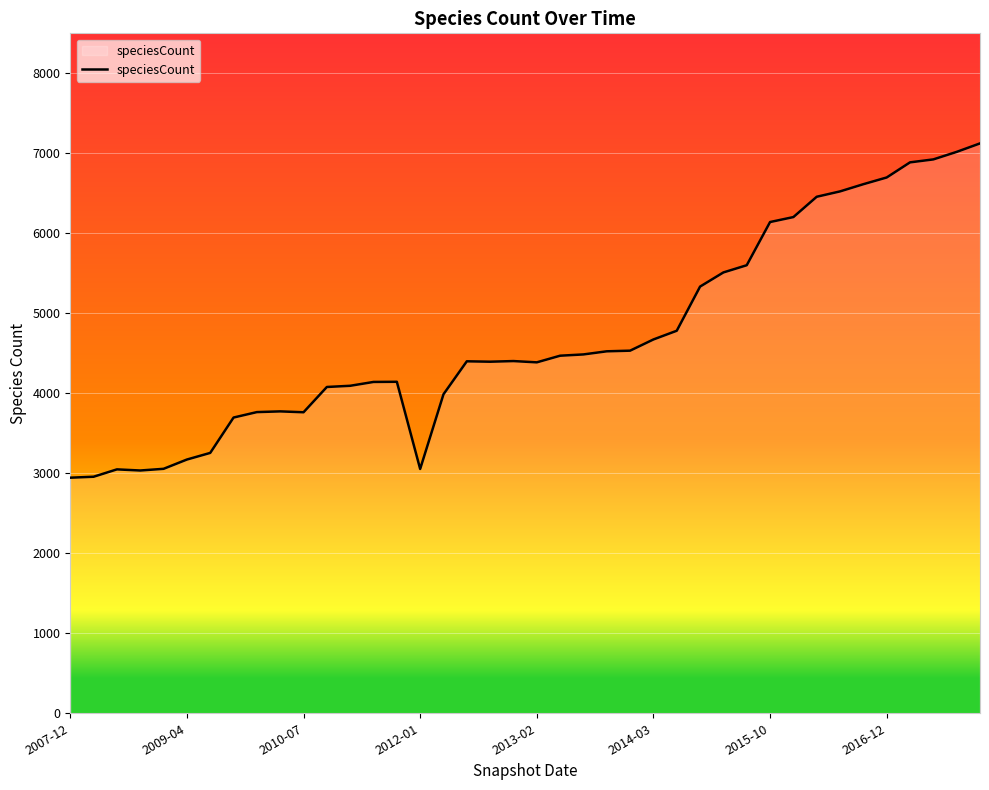

What is the greatest value displayed?

7124